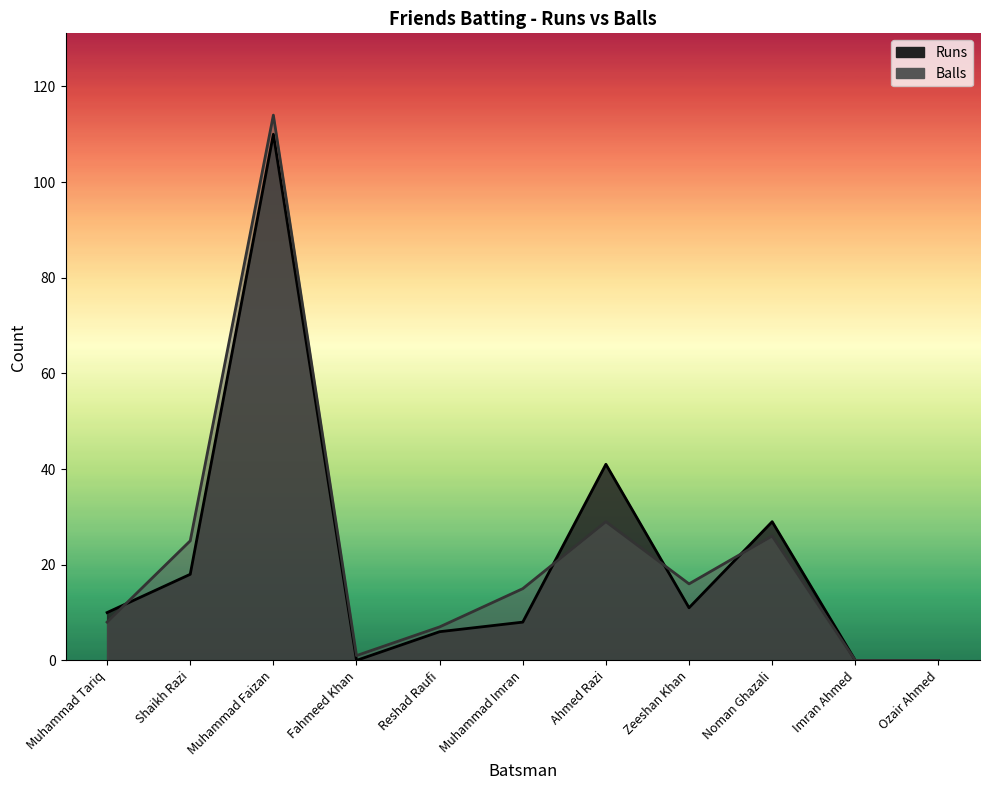

What is the difference between the highest and lowest values at Muhammad Faizan?

4